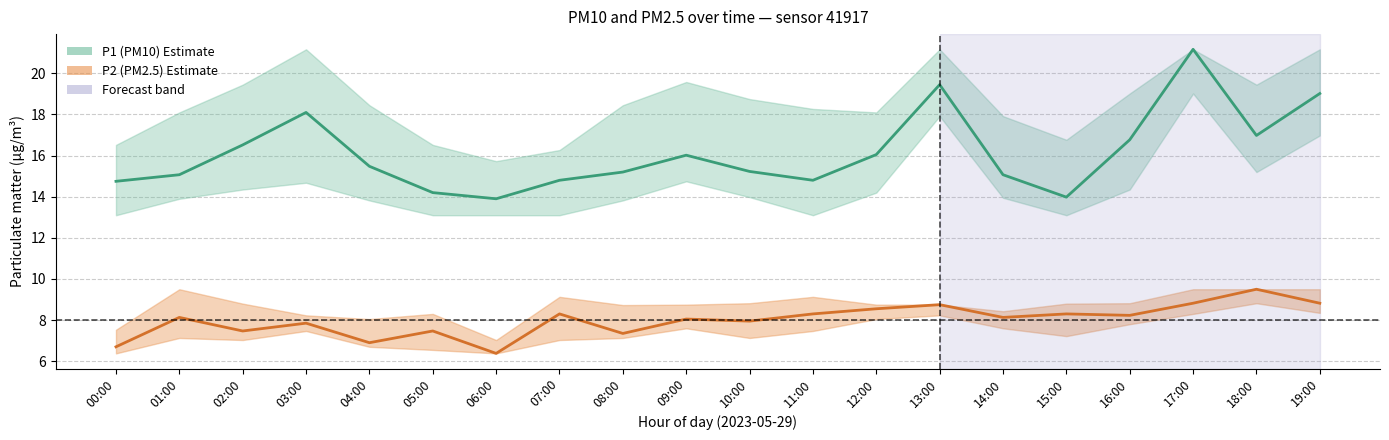

Which category has the highest value in the P1_lower series?

17:00